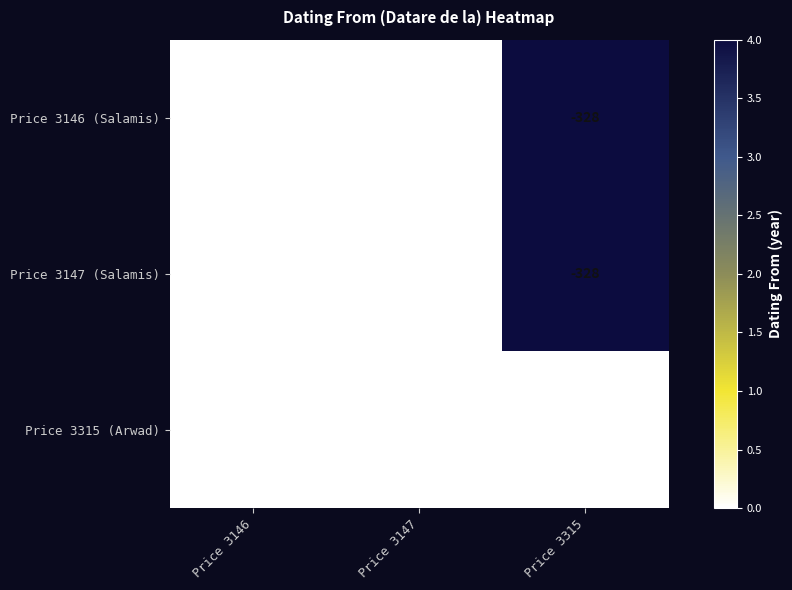

What is the lowest value of the Price 3147 (Salamis) series?

-332